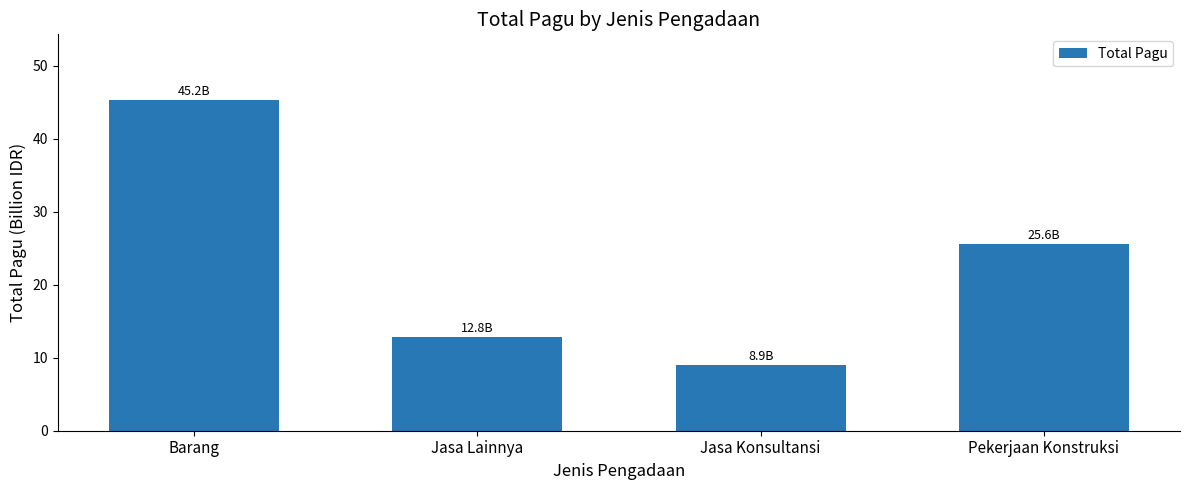

The value at Jasa Lainnya is 12.8. True or false?

True